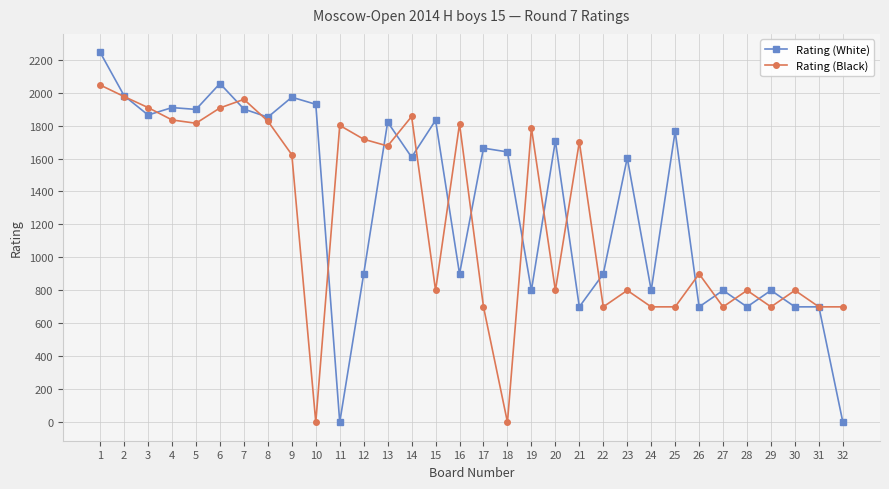

What is the maximum value shown in the chart?

2244